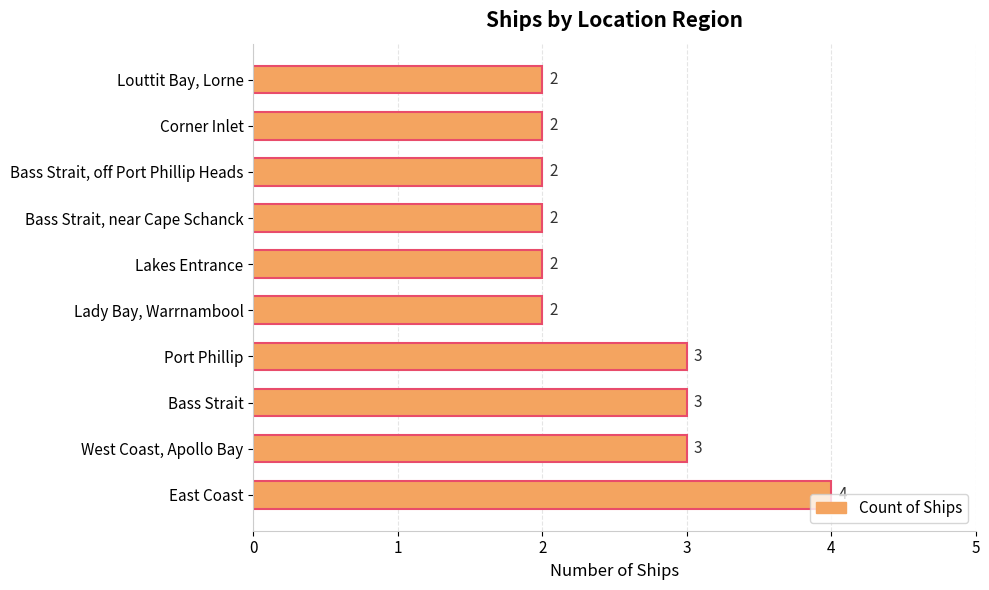

What is the ratio of the value at Bass Strait to the value at Corner Inlet?

1.5